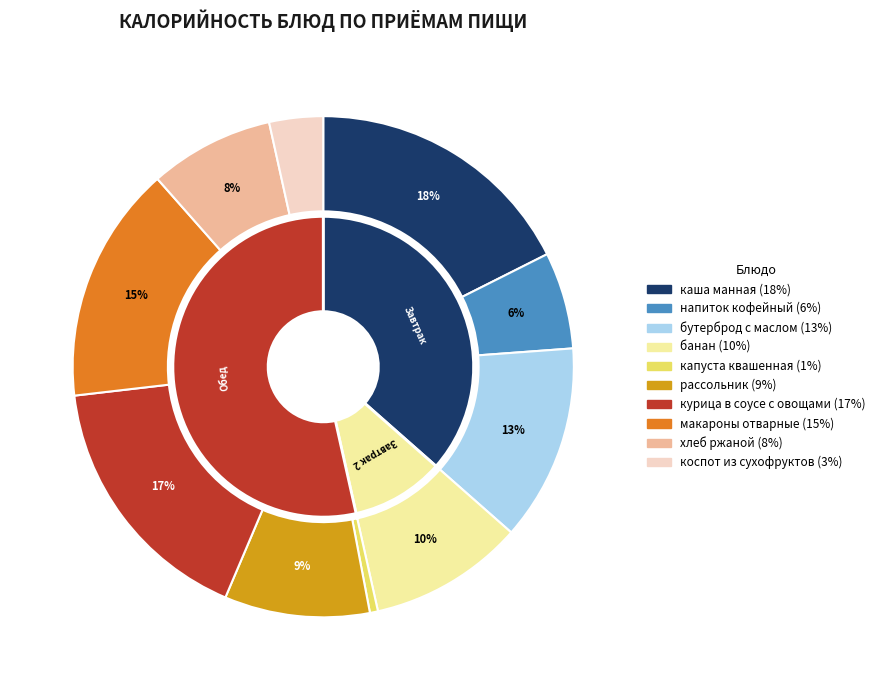

What is the smallest slice in the pie chart?

капуста квашенная